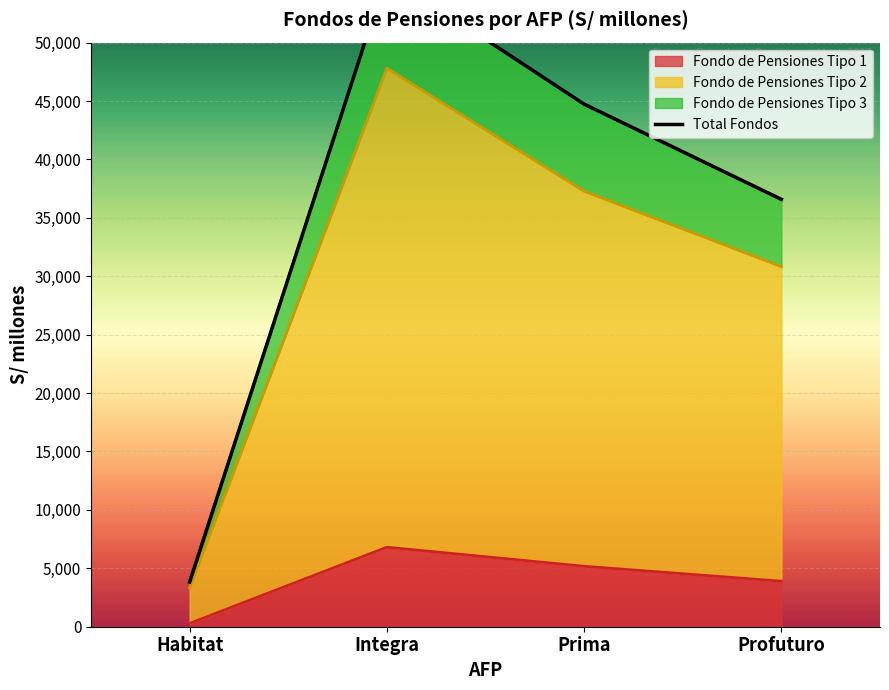

At which label does Fondo de Pensiones Tipo 1 reach its minimum?

Habitat